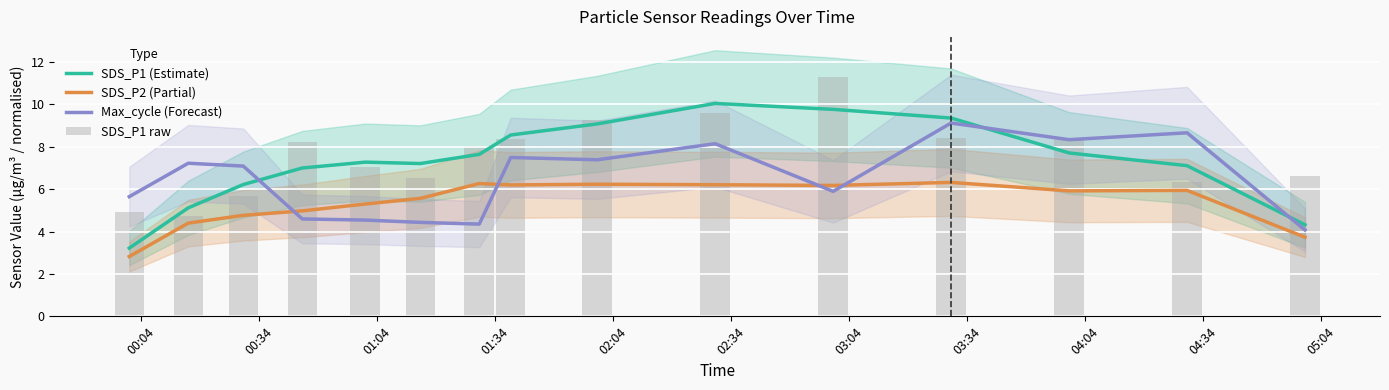

True or false: SDS_P2 (Partial) and SDS_P1 (Estimate) intersect in this chart.

False